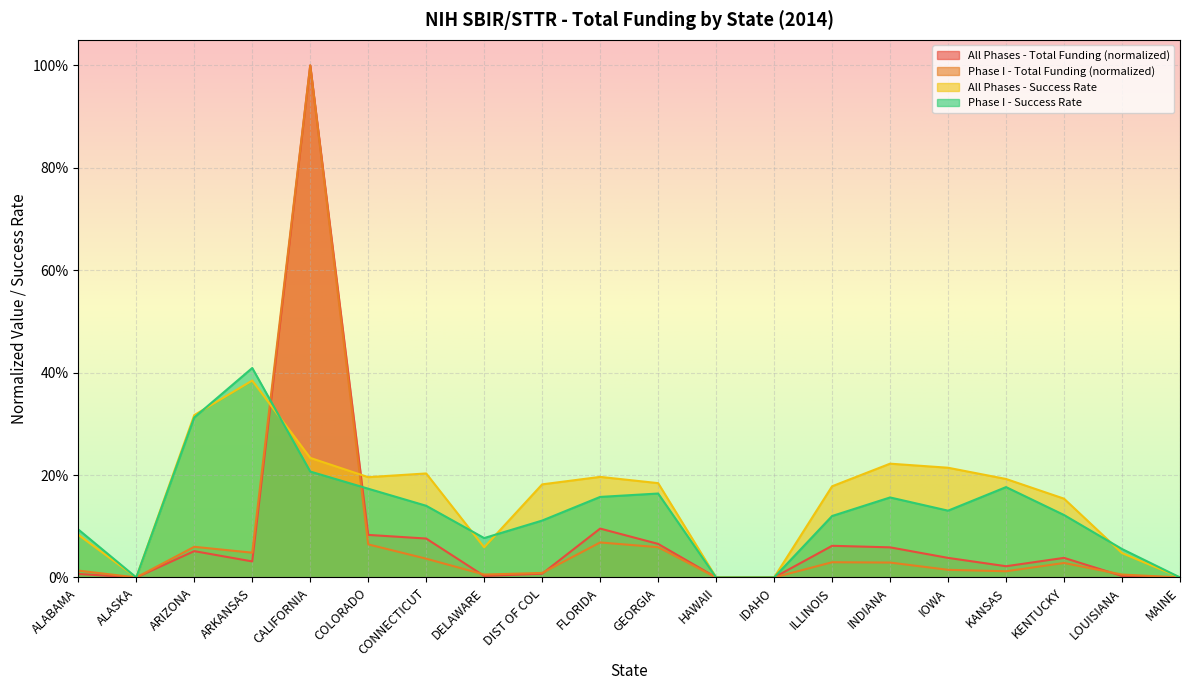

True or false: Phase I - Success Rate has a value of 0.1 at ILLINOIS.

True